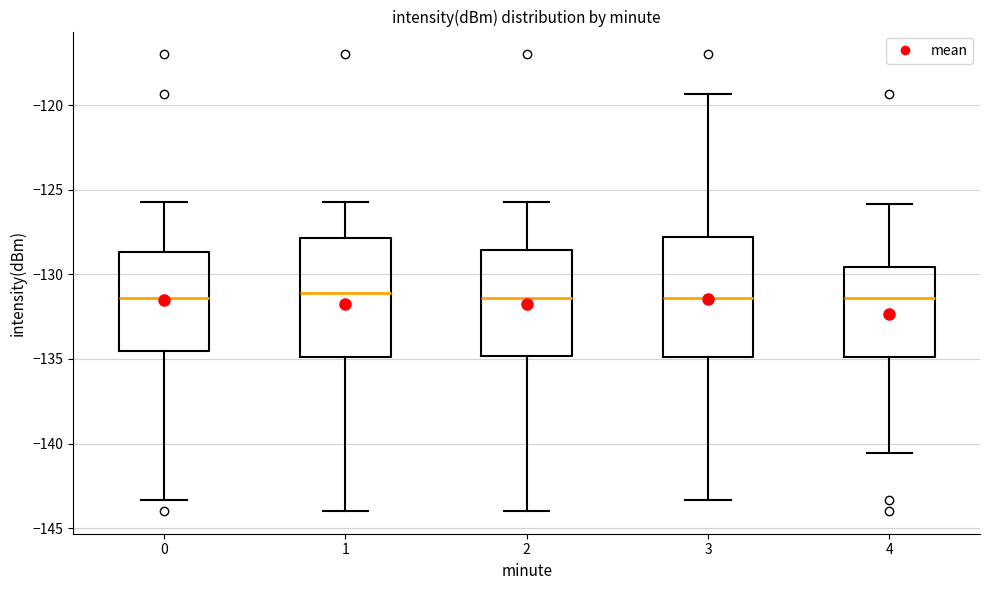

Where does the upper whisker of the box at x = 3 end on the y-axis? The values are not printed on the chart, so give them approximately, as read against the axis.

-119.5